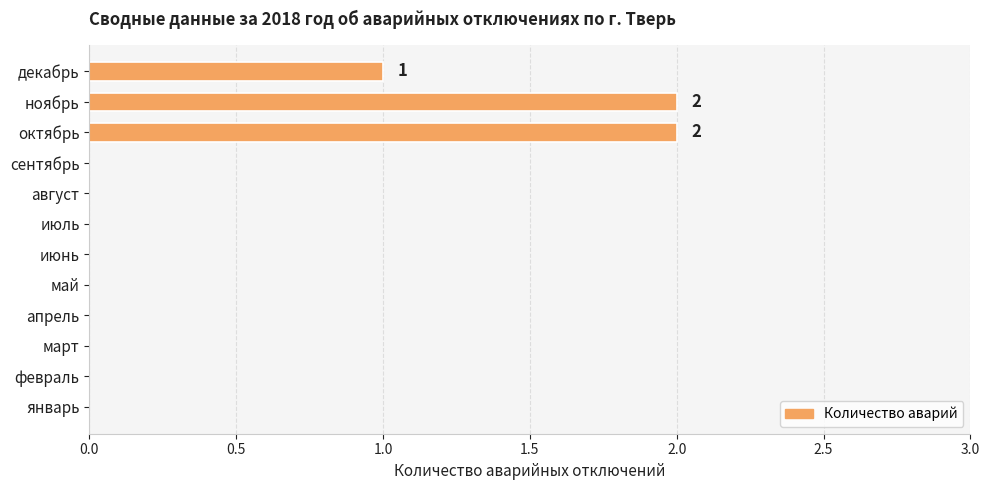

Count the values in the range 0 to 1.

10